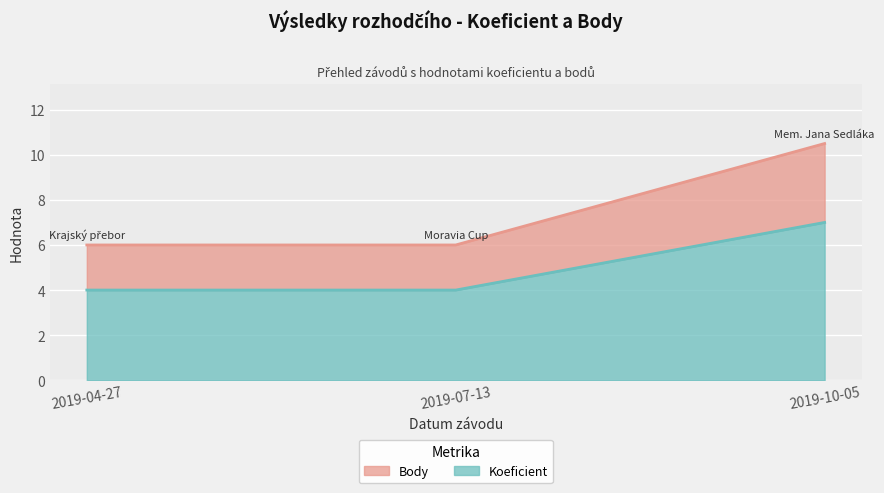

What is the total value across all series at 2019-10-05?

17.5